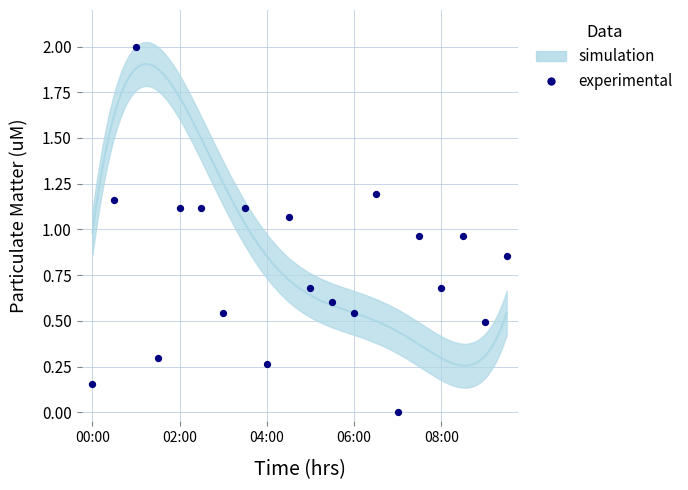

What is the range of Y values (max minus min)?

2.0